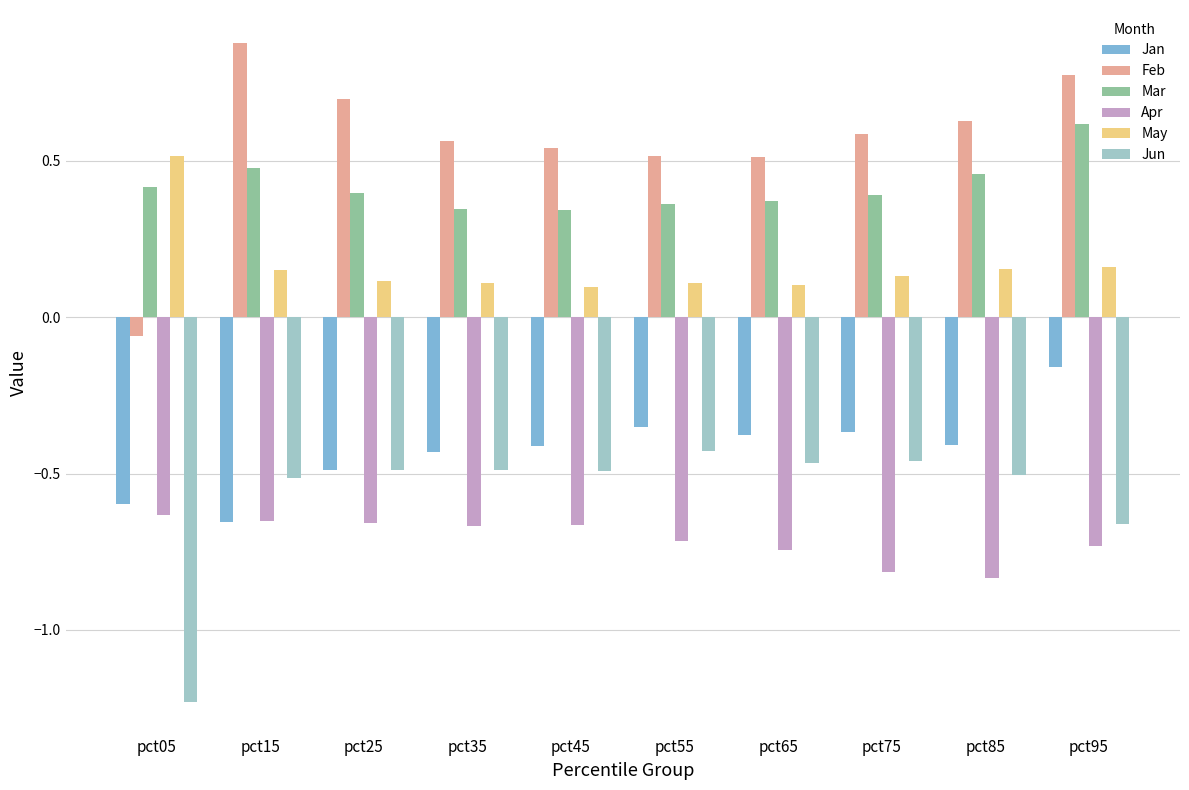

Which series has the largest range (max minus min)?

Feb